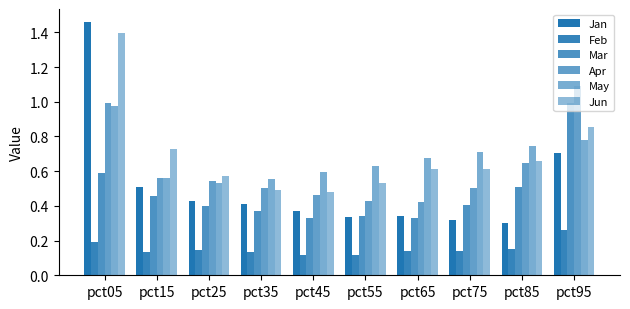

At which category is the sum across all series the highest?

pct05